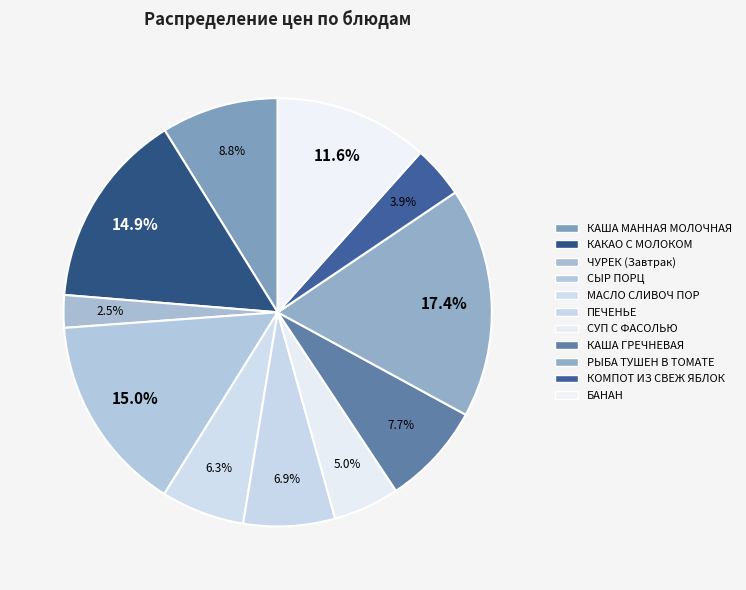

Approximately how many times larger is the value at КОМПОТ ИЗ СВЕЖ ЯБЛОК compared to РЫБА ТУШЕН В ТОМАТЕ?

0.2